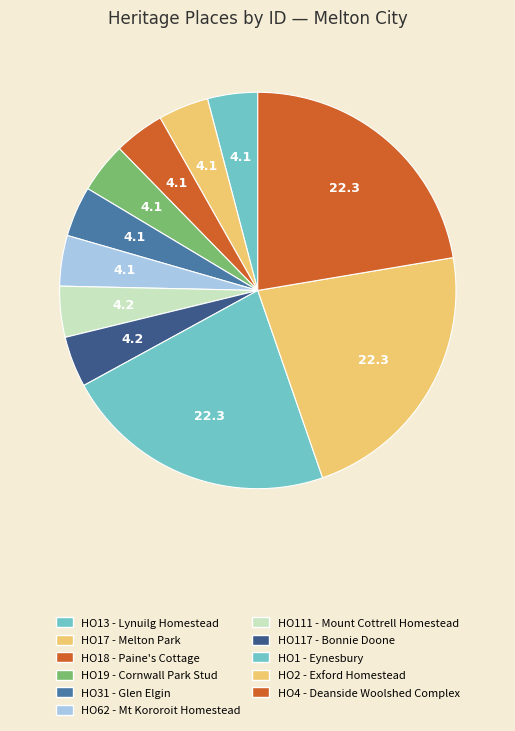

Is HO62 - Mt Kororoit Homestead the majority of the pie?

No